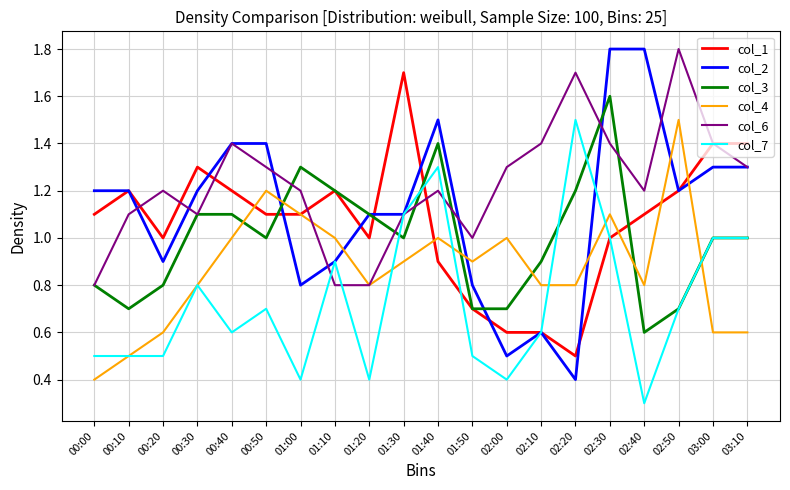

At 02:40, list the series in order from smallest to largest.

col_7, col_3, col_4, col_1, col_6, col_2